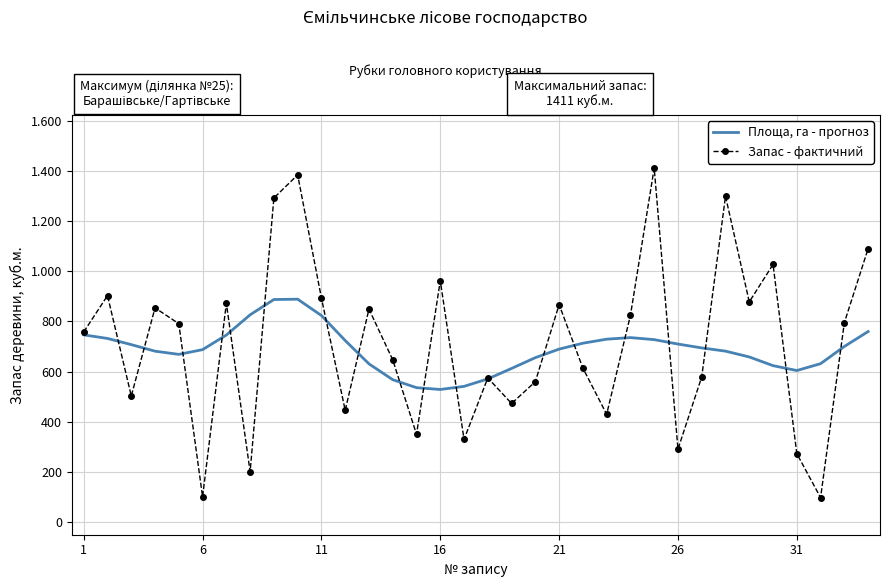

What are all the series names shown in the legend?

Площа, га - прогноз, Запас - фактичний